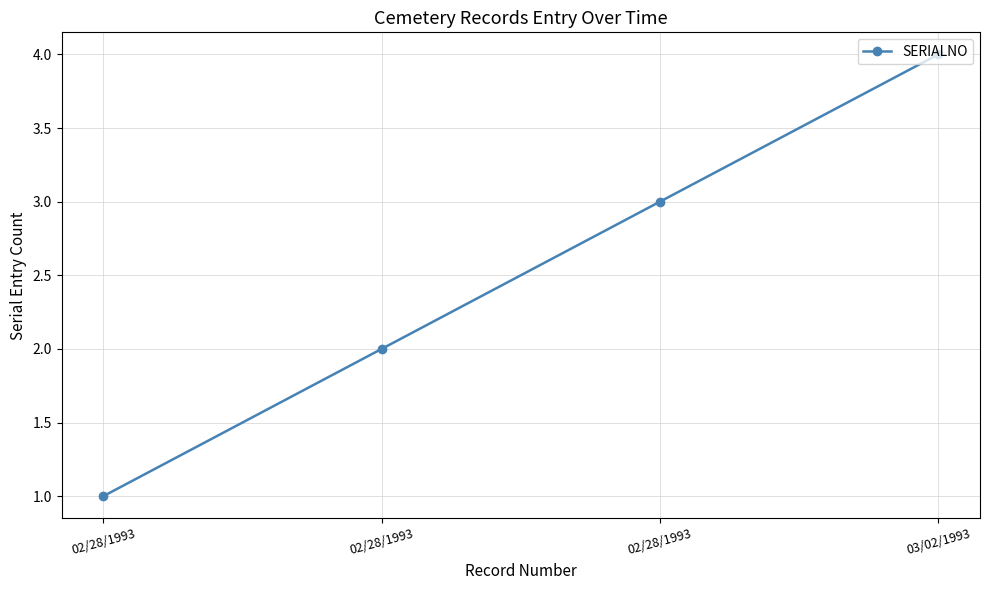

Is this an area chart (filled region under the line)?

No